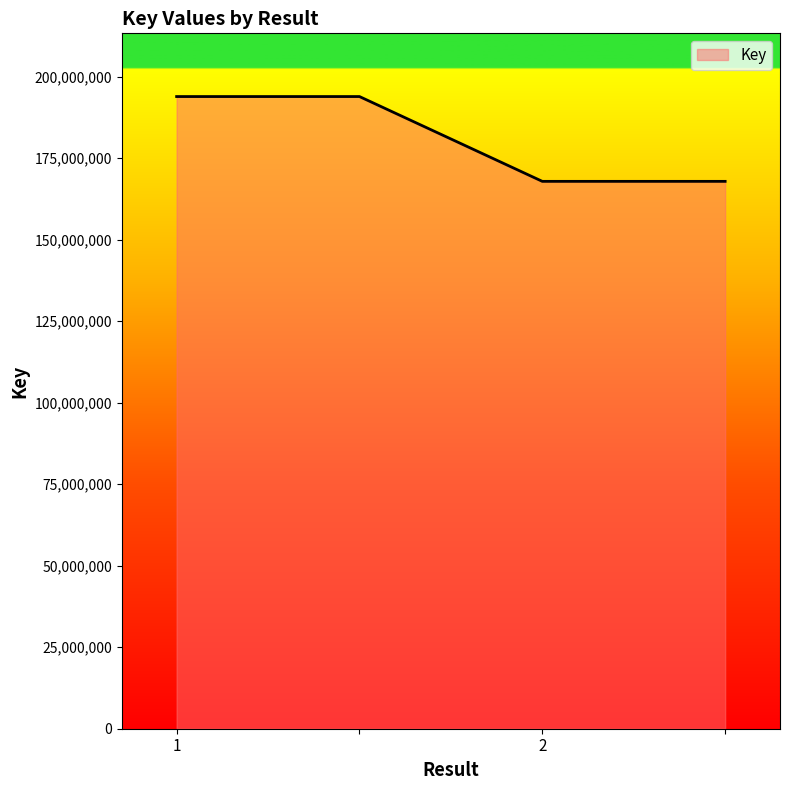

What is the greatest value displayed?

193896789